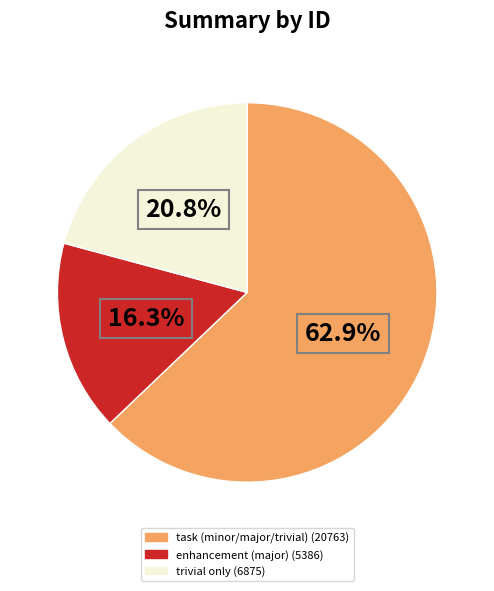

Is there a majority slice in this chart?

Yes